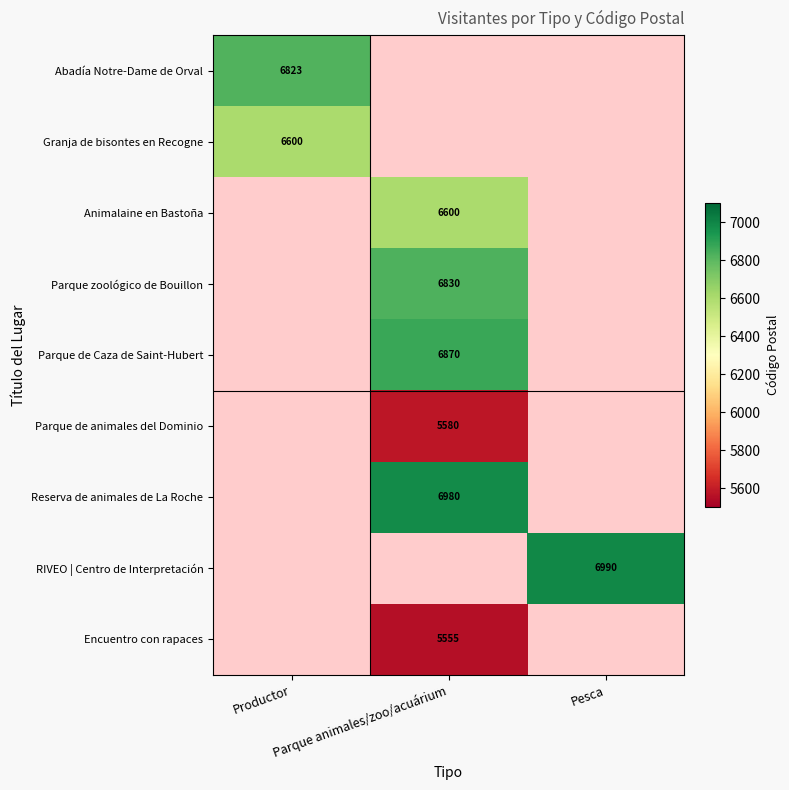

Is it true that Parque de Caza de Saint-Hubert equals 12088 at Parque animales/zoo/acuárium?

False